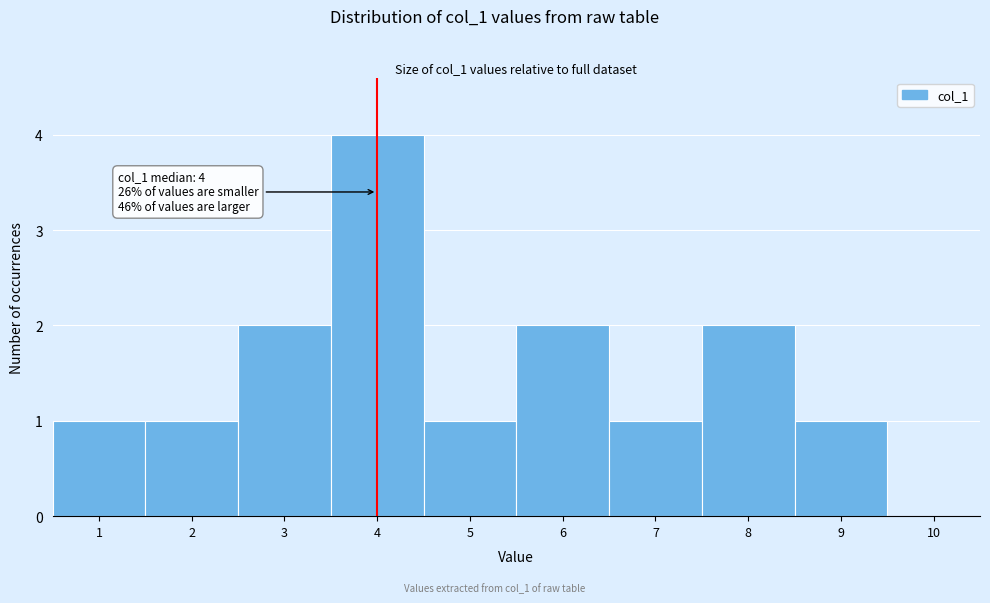

Which range on the x-axis has the tallest bar?

3.5 to 4.5